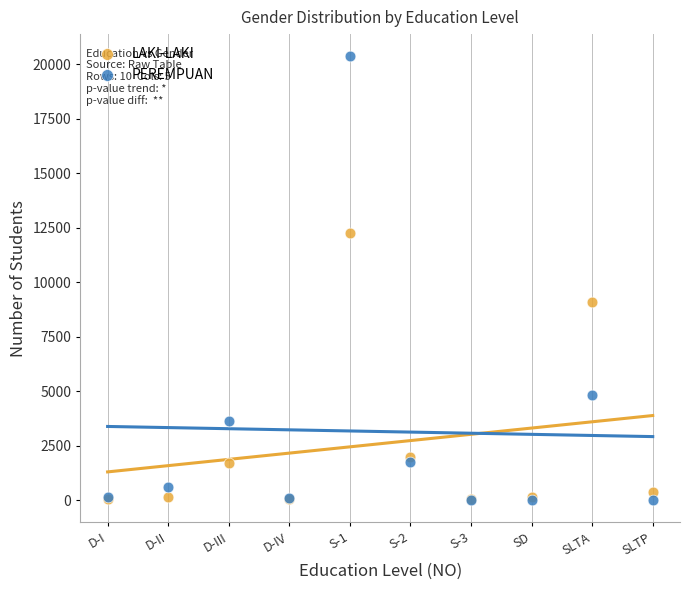

Which series contains the highest Y value?

PEREMPUAN